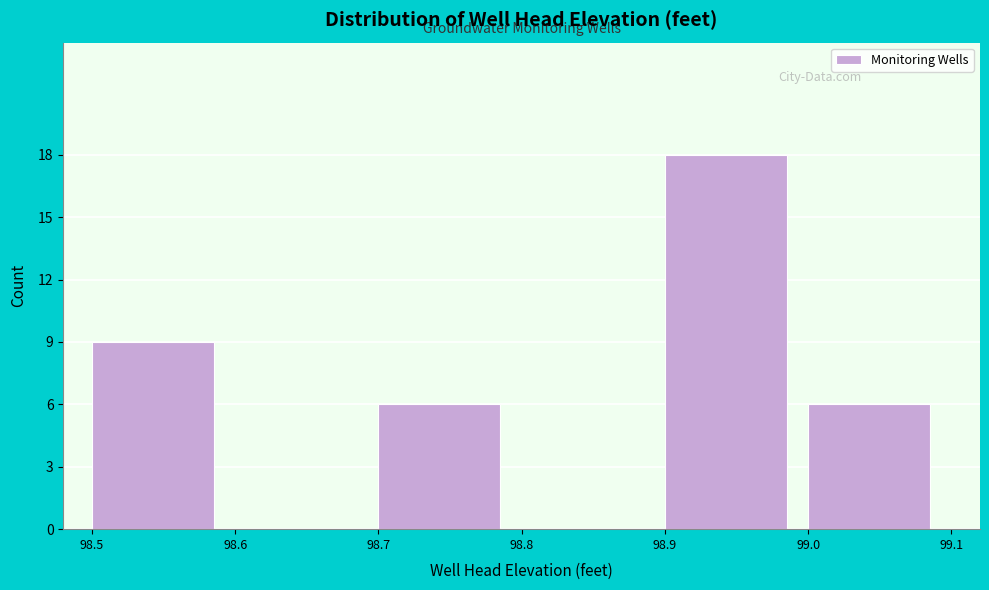

Over which range of the x-axis is the bar tallest?

98.9 to 99.0